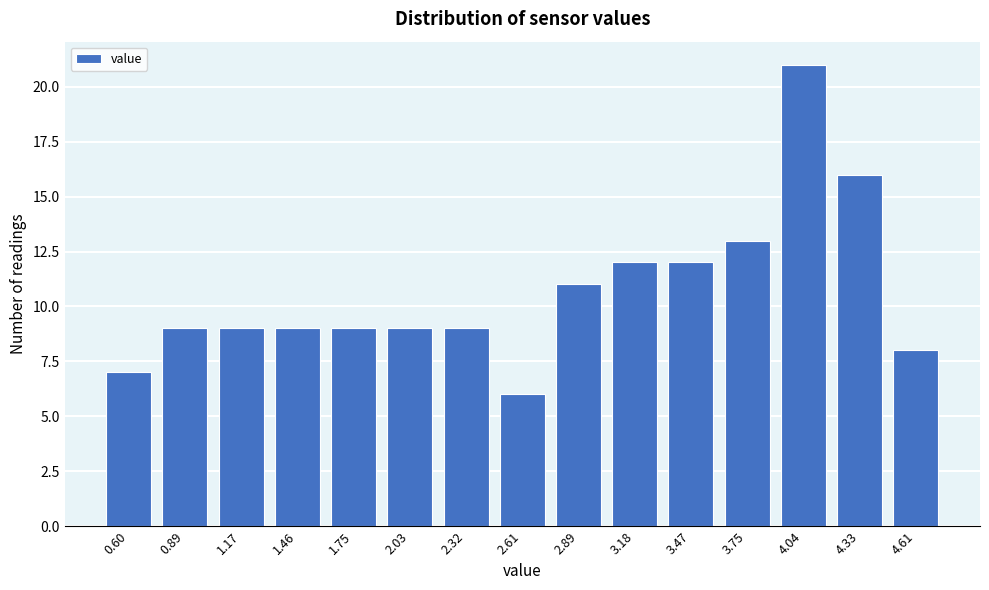

Reading left to right, what are all the values shown in this chart?

0.60=7	0.89=9	1.17=9	1.46=9	1.75=9	2.03=9	2.32=9	2.61=6	2.89=11	3.18=12	3.47=12	3.75=13	4.04=21	4.33=16	4.61=8